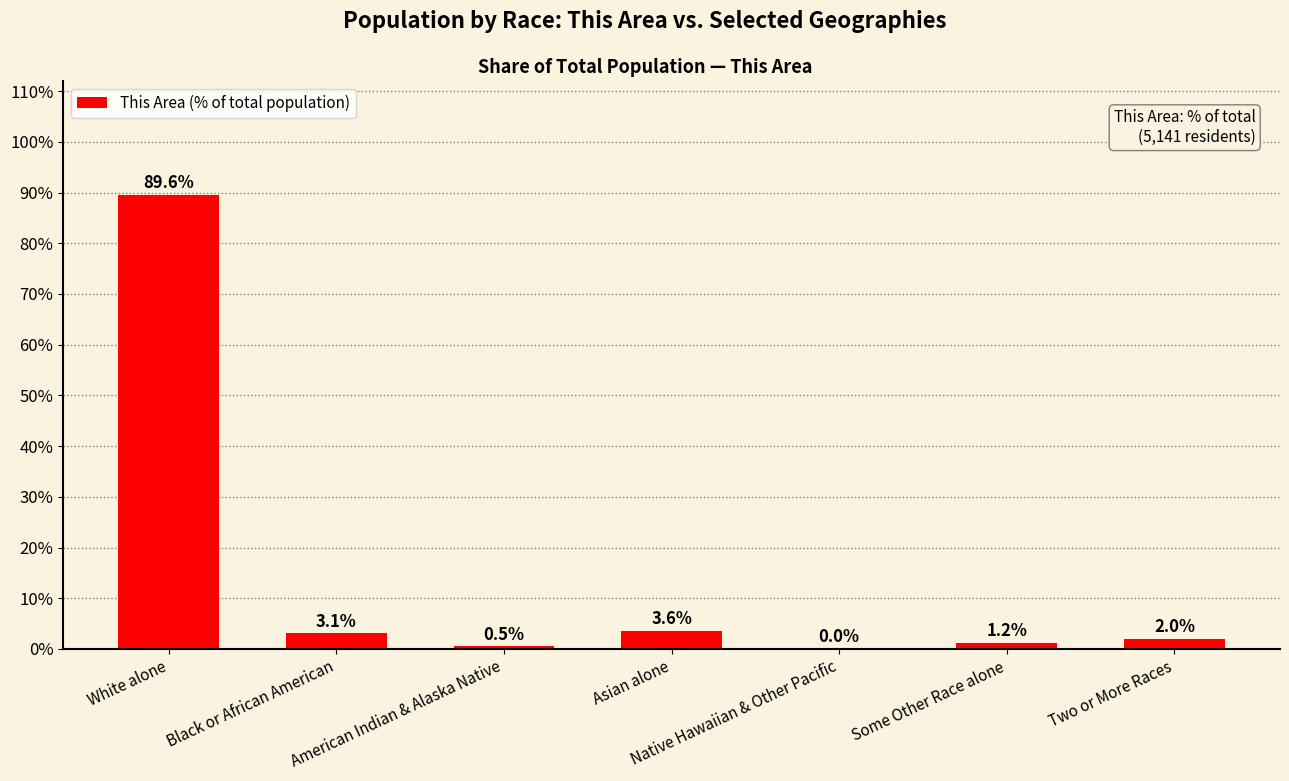

At which label is the value closest to 44?

Asian alone